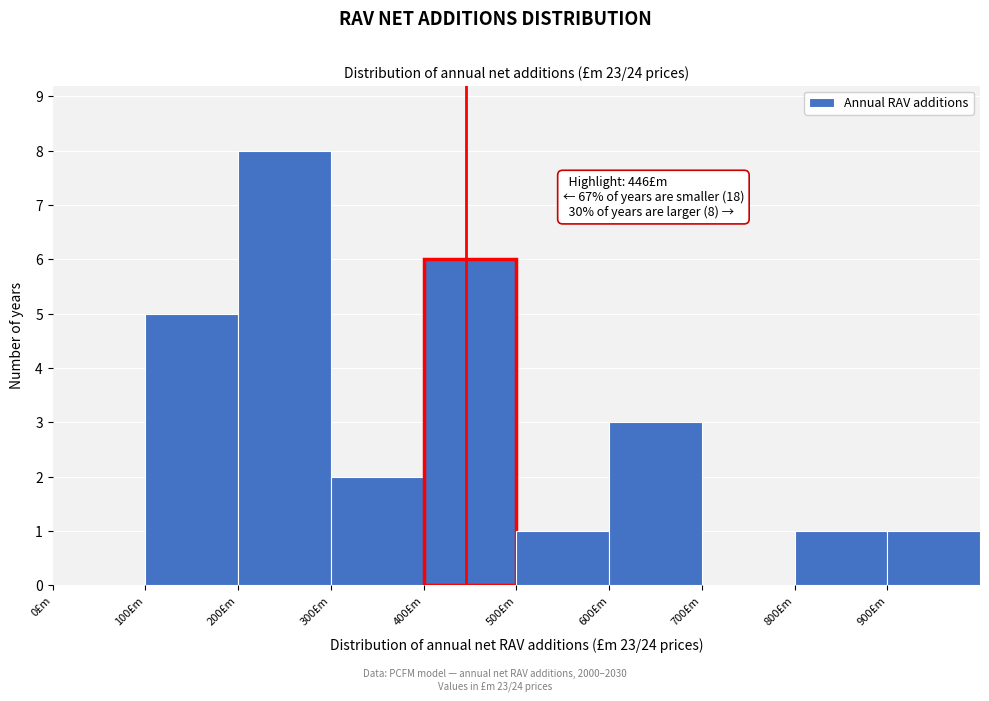

Which range on the x-axis has the tallest bar?

200 to 300